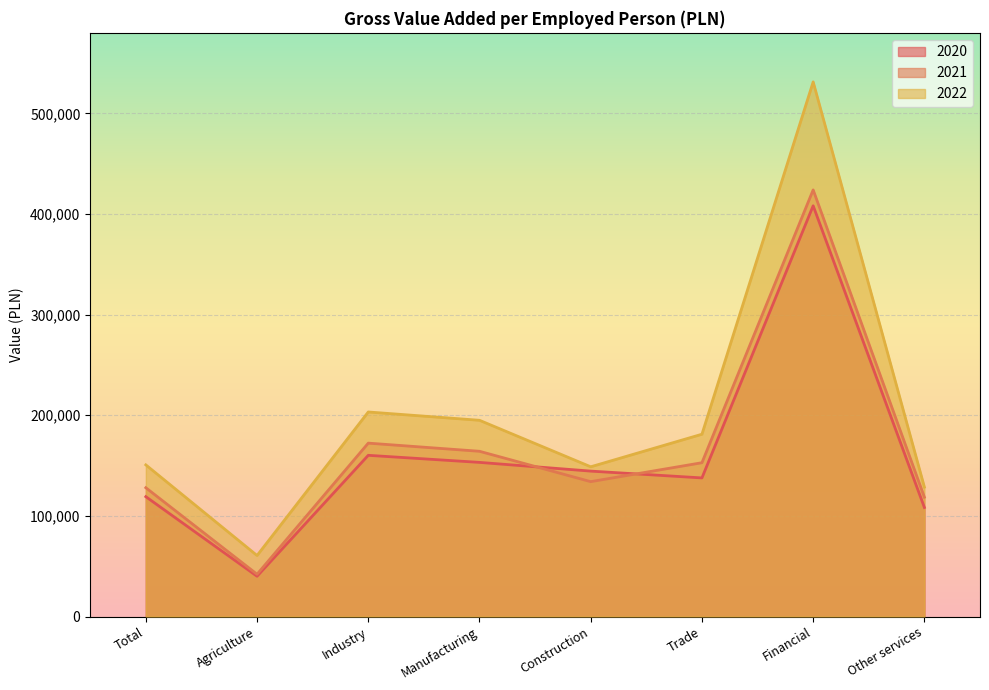

What is the value of the 2022 point at the 5th from the left?

148791